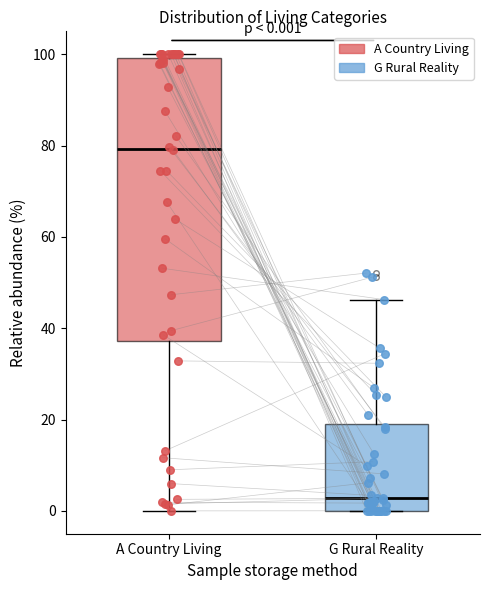

Comparing the boxes themselves (not the whiskers), which one is the tallest?

A Country Living